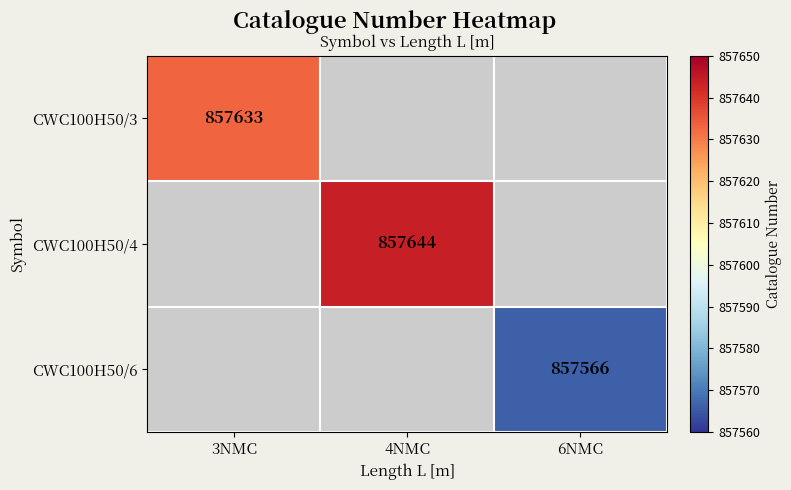

True or false: CWC100H50/6 has a value of 857566 at 6NMC.

True